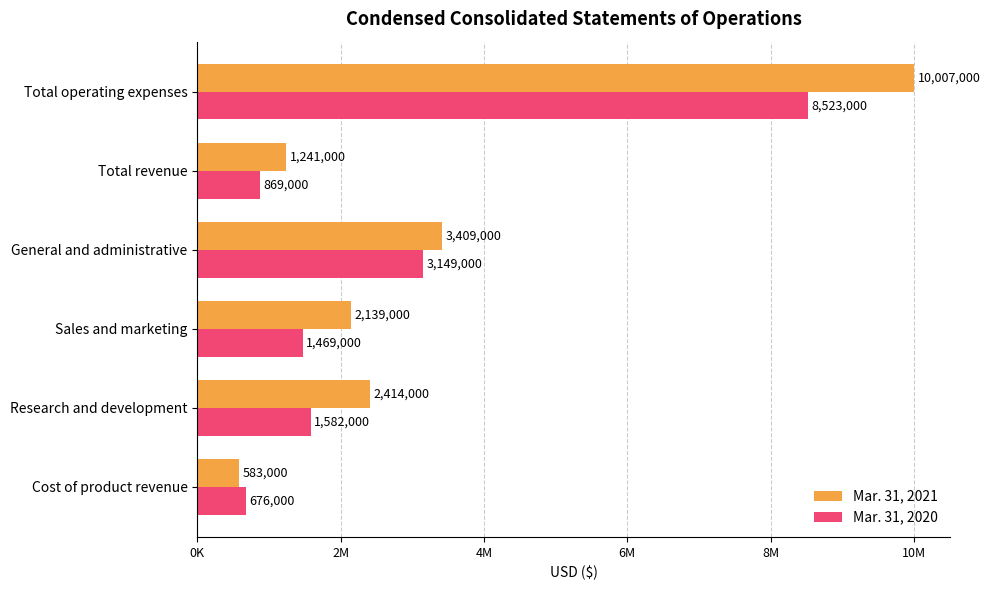

What is the smallest value displayed?

583000